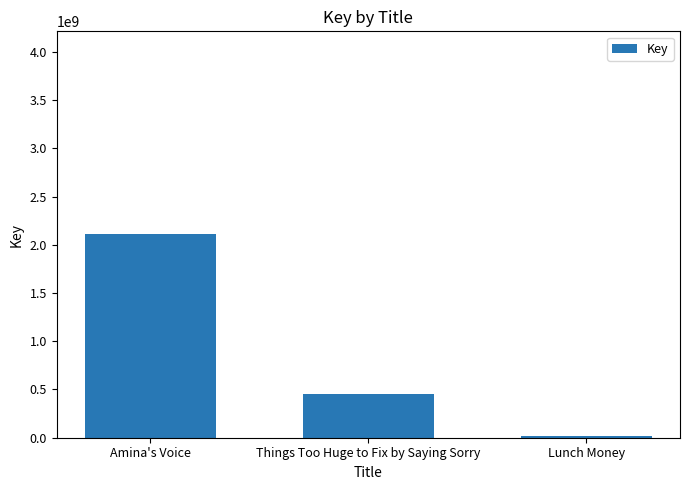

What is the value of the 3rd bar from the left?

21302725